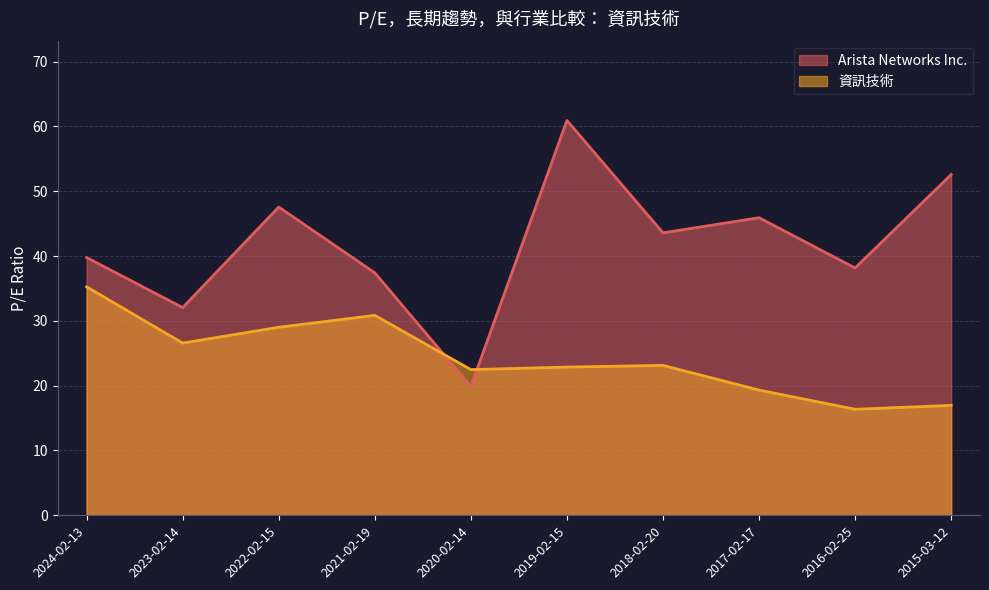

What is the spread (max minus min) of values at 2019-02-15?

38.0